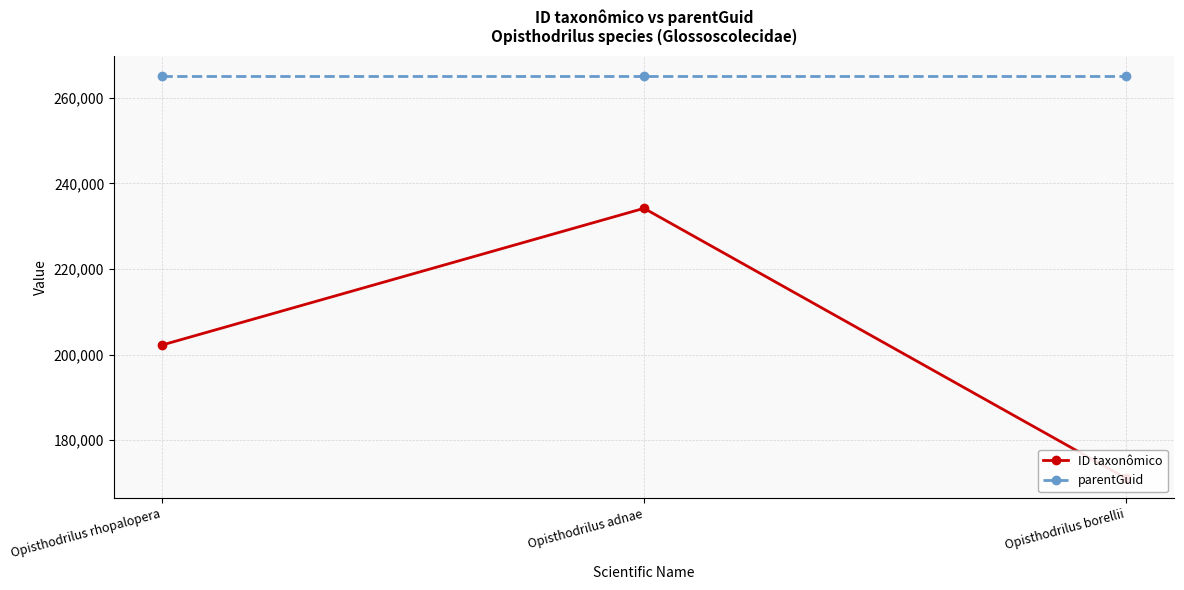

Is the value of ID taxonômico at Opisthodrilus adnae greater than the value of parentGuid at Opisthodrilus rhopalopera?

No